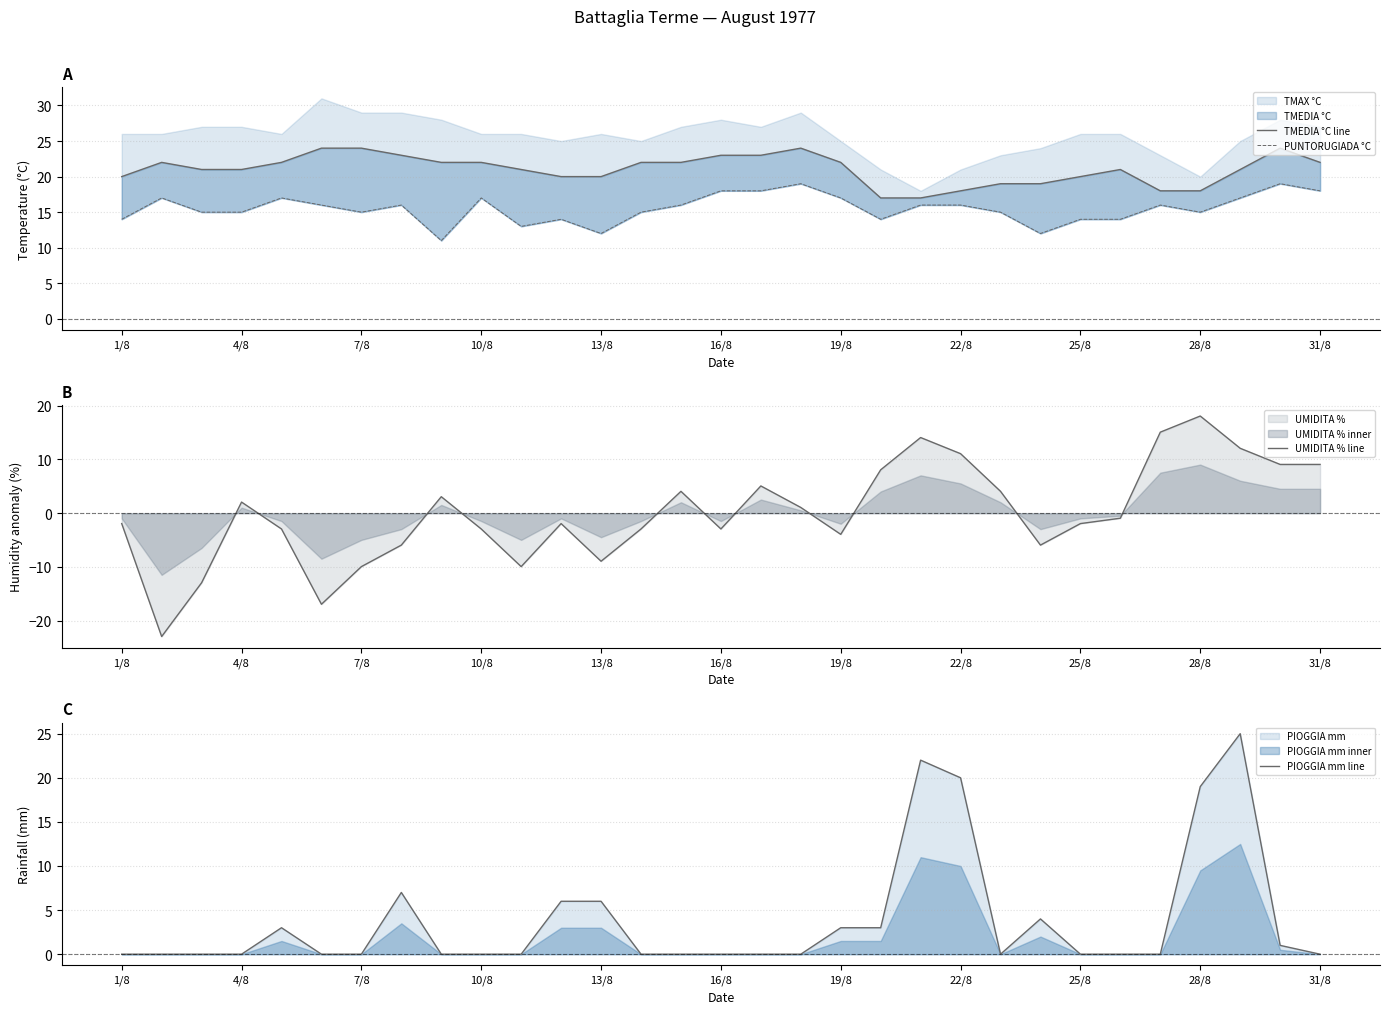

Which category has the highest value in the UMIDITA % line series?

28/8